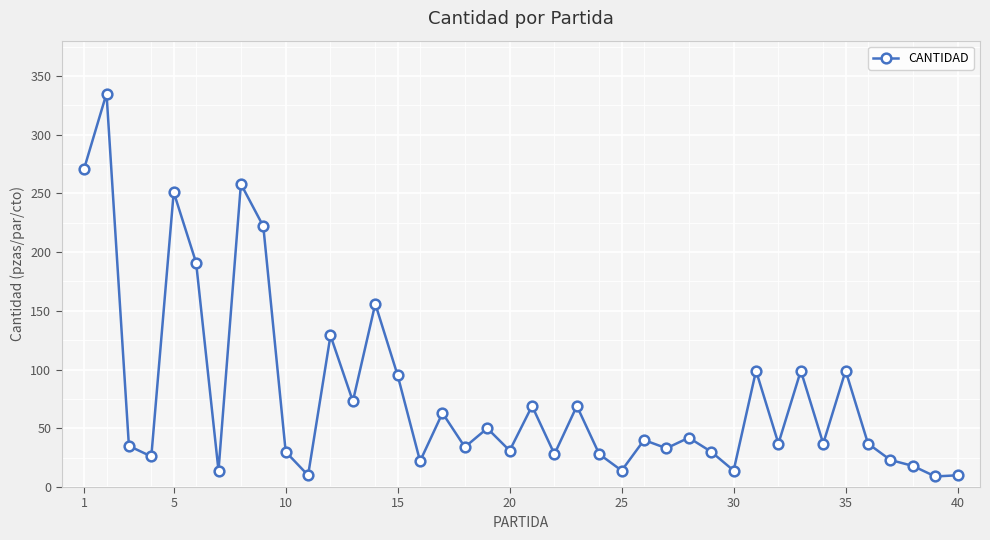

What is the smallest value displayed?

9